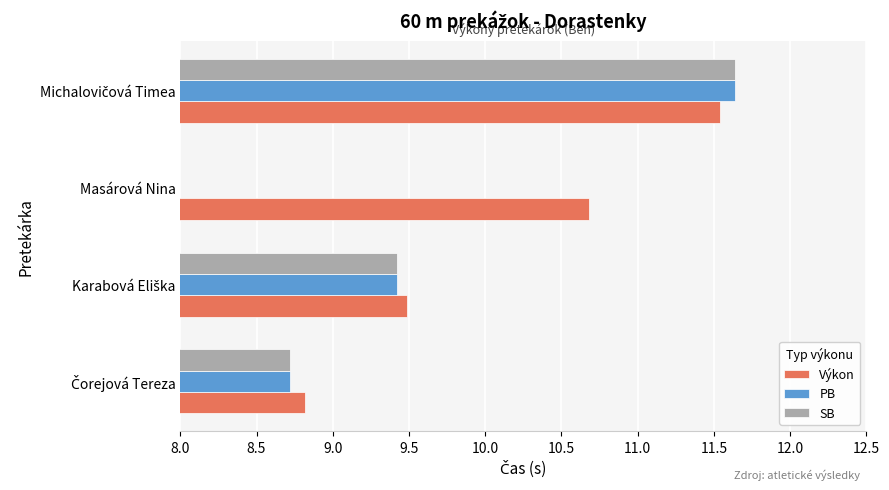

True or false: Výkon has a value of 10.7 at Masárová Nina.

True